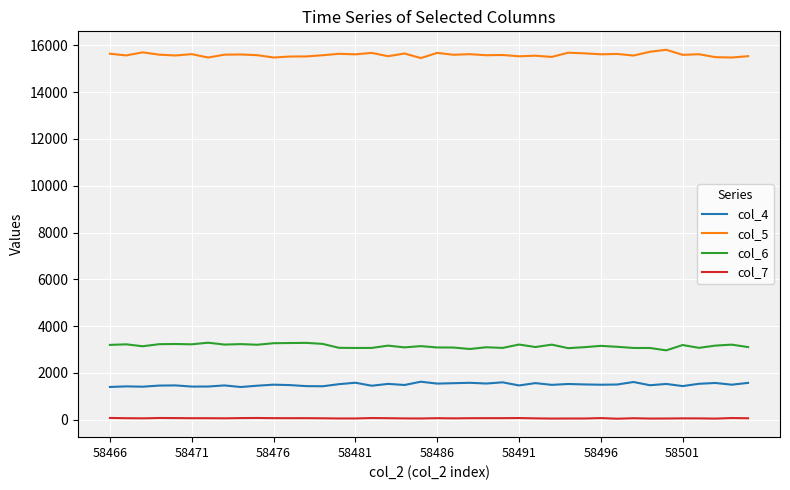

What is the sum of all col_7 values?

2396